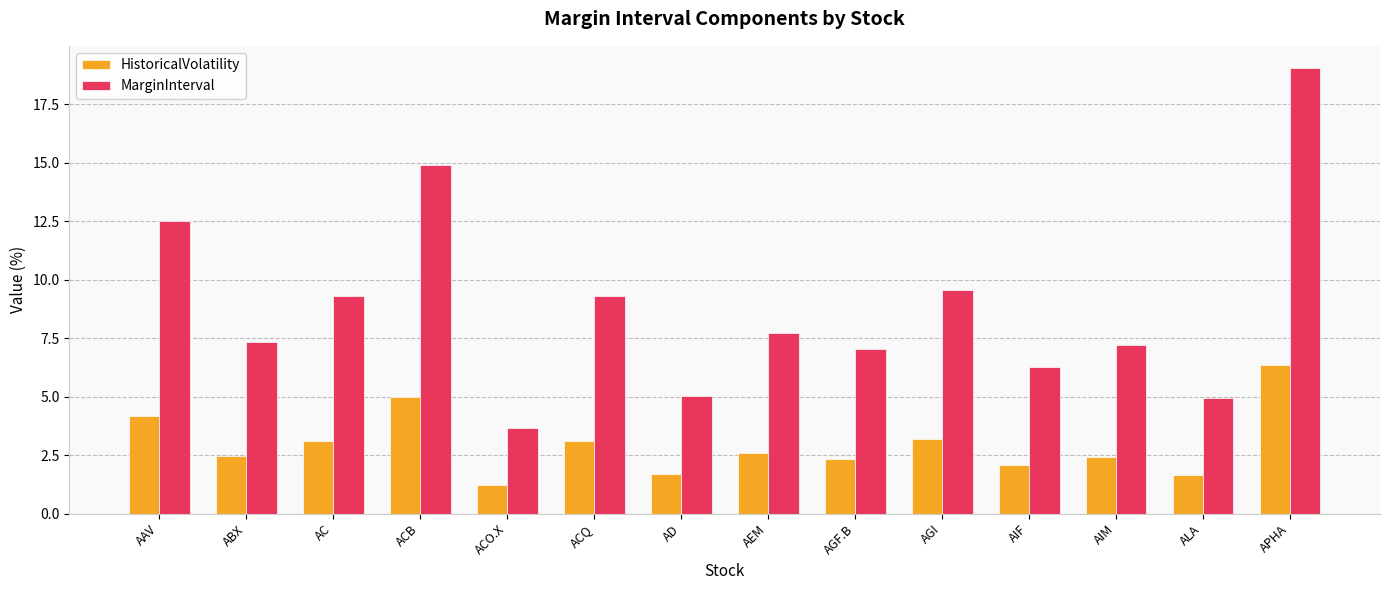

Read the MarginInterval value at ALA.

4.9